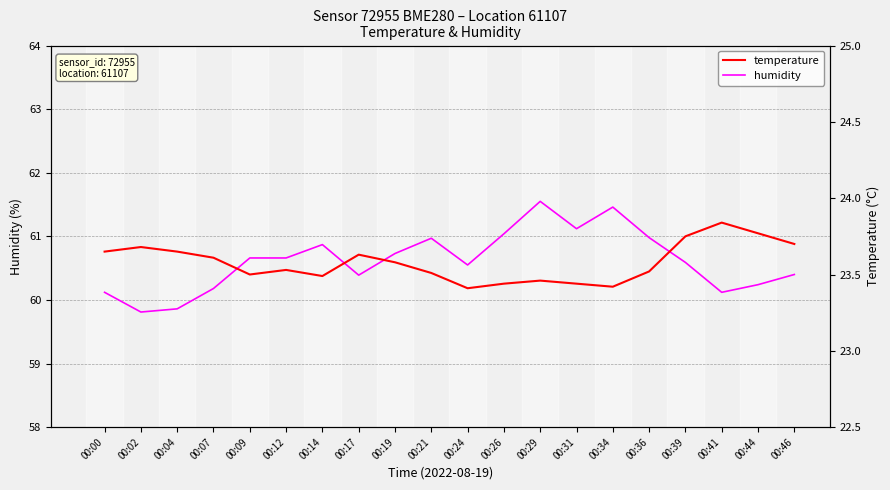

True or false: temperature and humidity intersect in this chart.

False